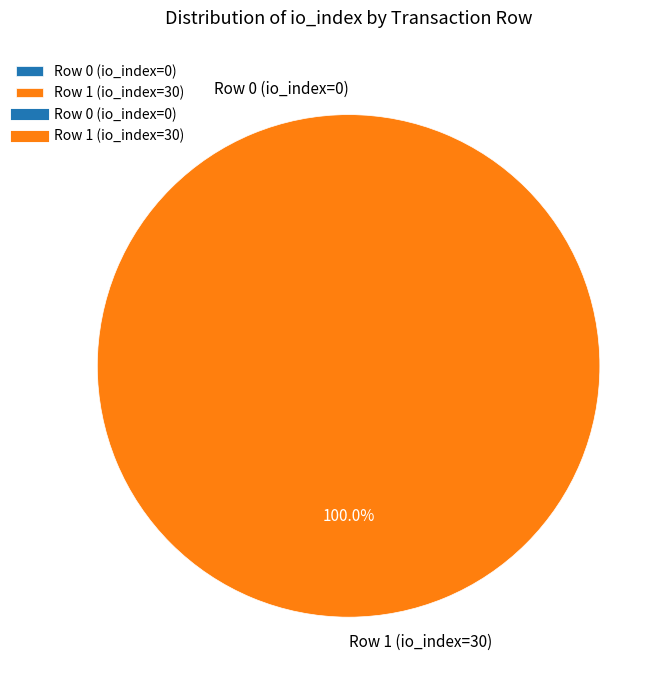

What is the largest slice in the pie chart?

Row 1 (io_index=30)